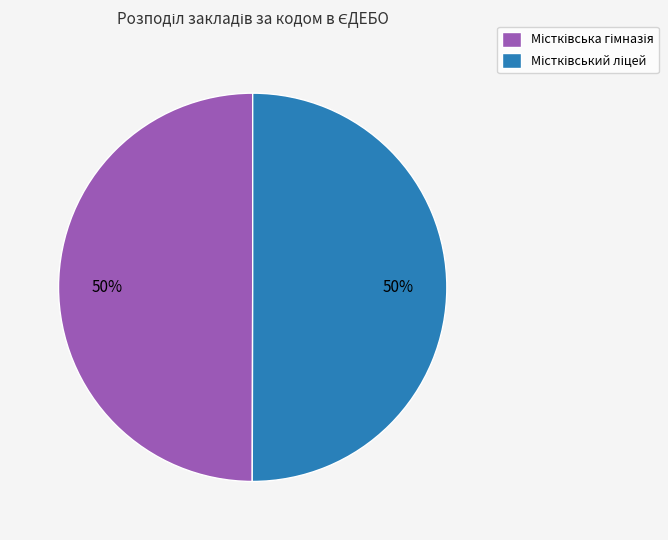

To the nearest percent, what is the average slice percentage?

50%